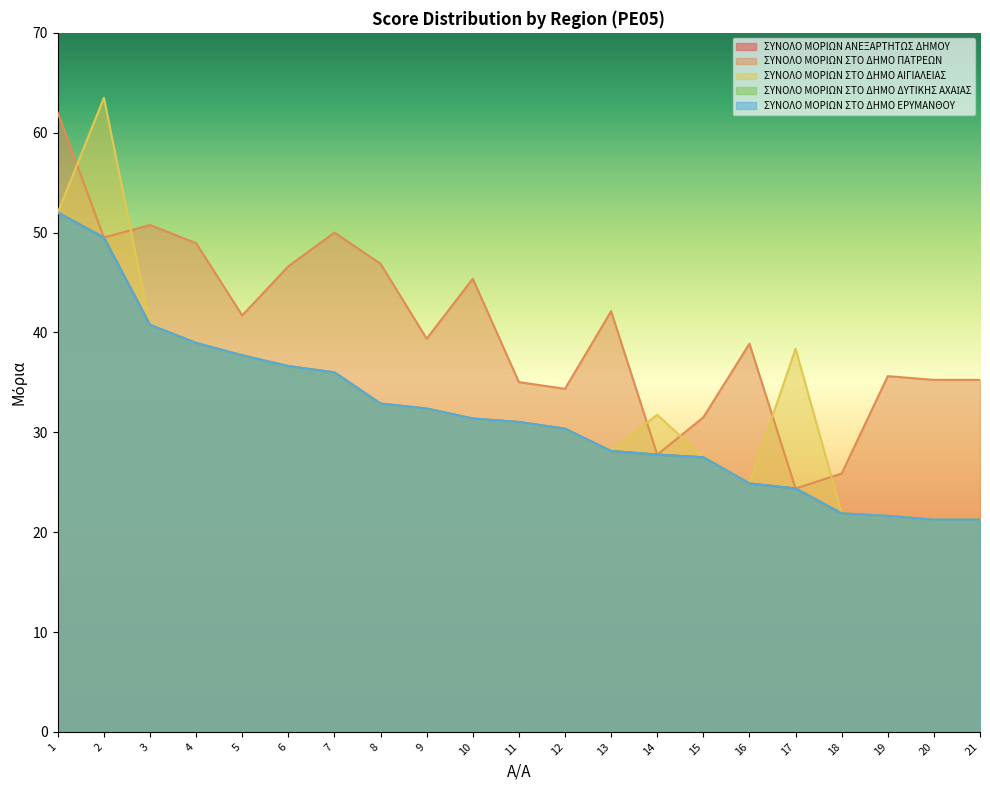

The ΣΥΝΟΛΟ ΜΟΡΙΩΝ ΣΤΟ ΔΗΜΟ ΑΙΓΙΑΛΕΙΑΣ series shows 36.0 at 7. True or false?

True